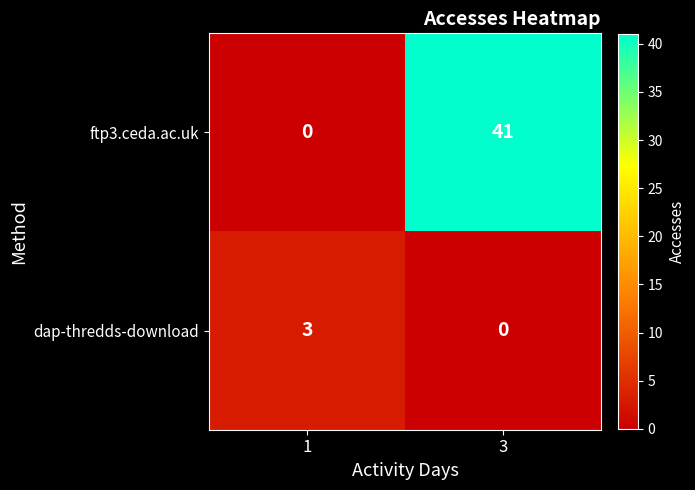

The dap-thredds-download series shows 5 at 1. True or false?

False